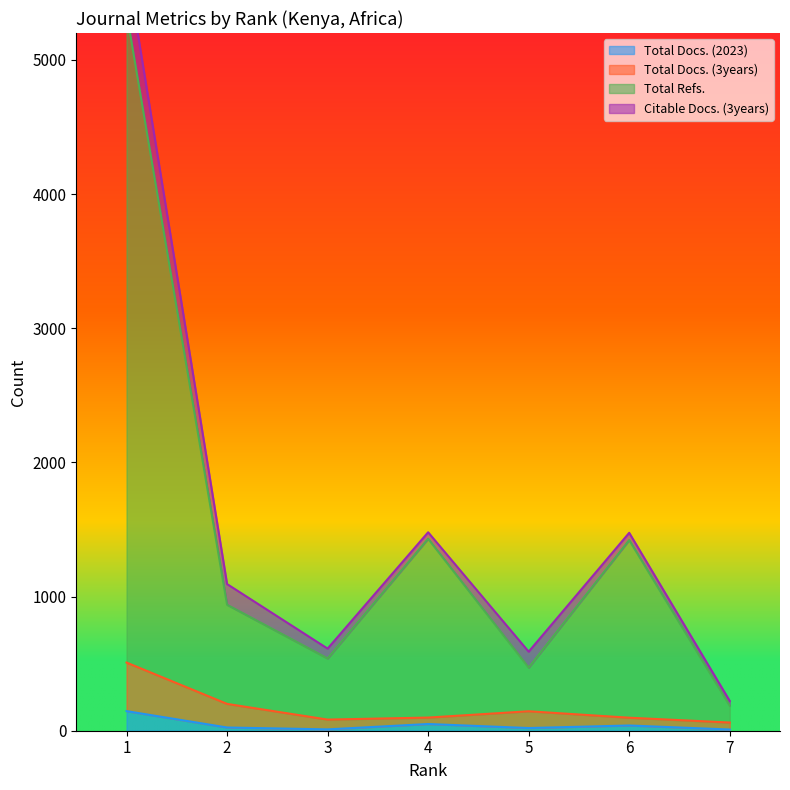

What is the approximate value of Total Docs. (2023) at 4?

50